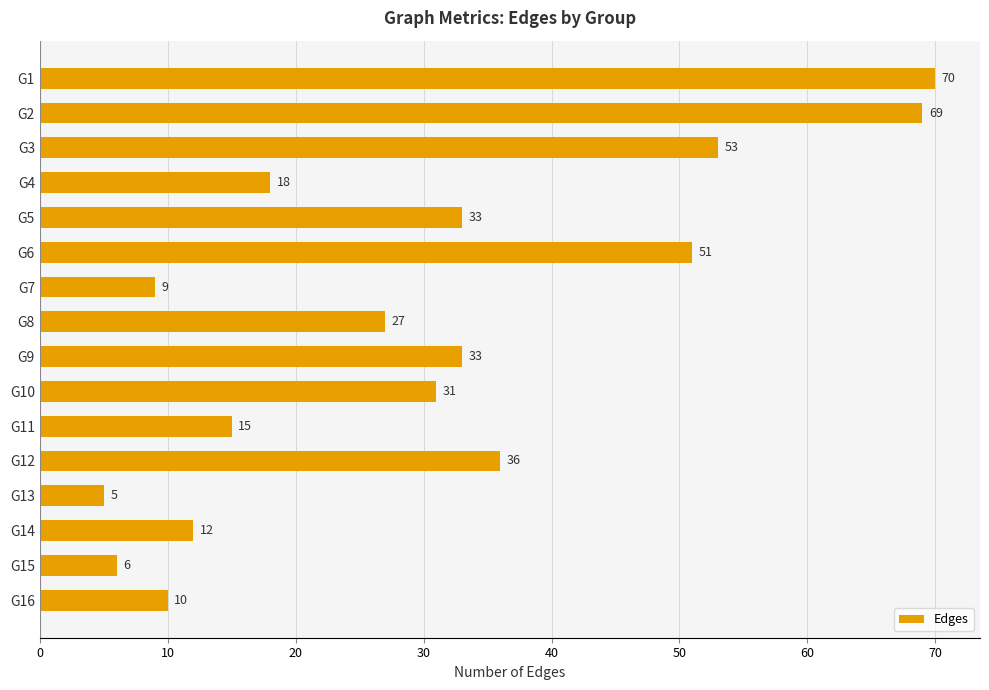

Are the bars grouped side by side (vs. stacked)?

No